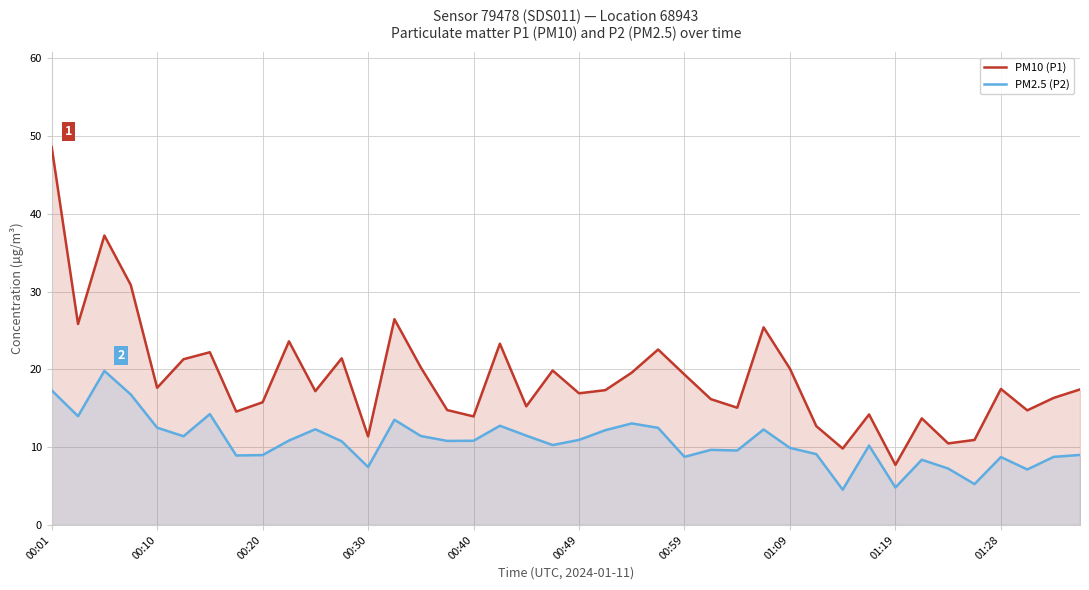

At which label does PM2.5 (P2) first exceed 10?

00:01